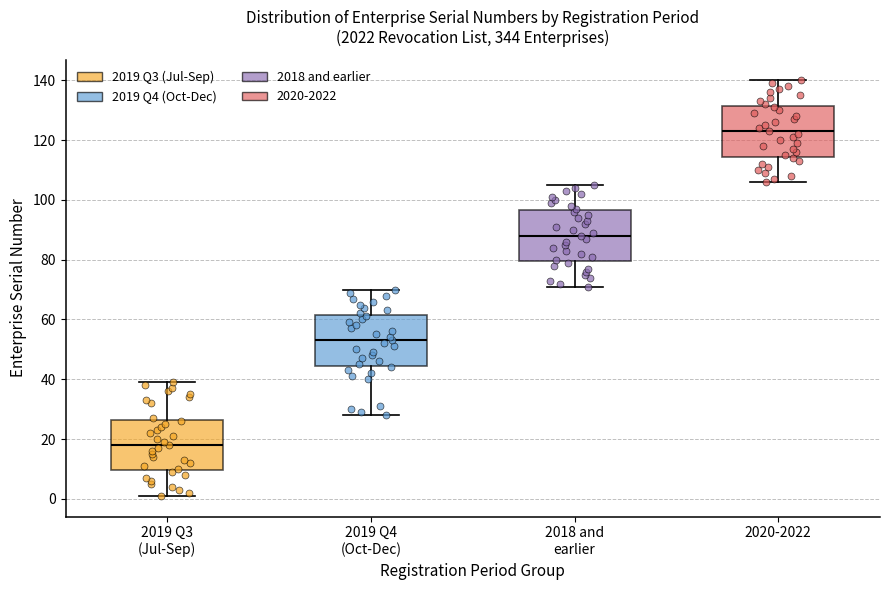

Reading left to right, read every box against the y-axis: the position of its median line, the range the box covers, and the ends of its whiskers. The values are not printed on the chart, so give them approximately, as read against the axis.

2019 Q3 (Jul-Sep): median 18, box 10 to 26, whiskers 2 to 40
2019 Q4 (Oct-Dec): median 54, box 44 to 62, whiskers 28 to 70
2018 and earlier: median 88, box 80 to 96, whiskers 72 to 106
2020-2022: median 124, box 114 to 132, whiskers 106 to 140